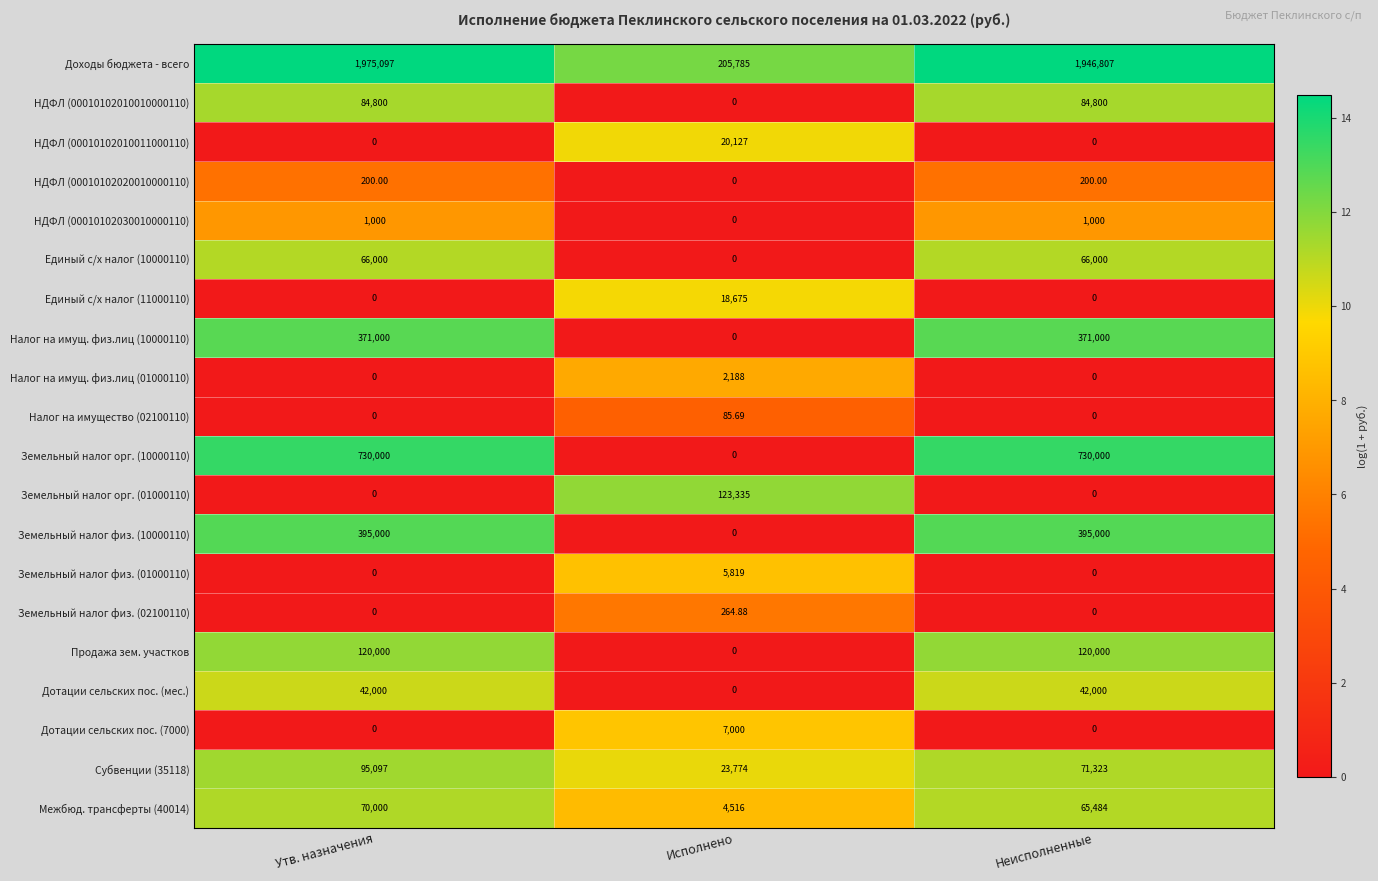

At which label does Межбюд. трансферты (40014) reach its peak?

Утв. назначения